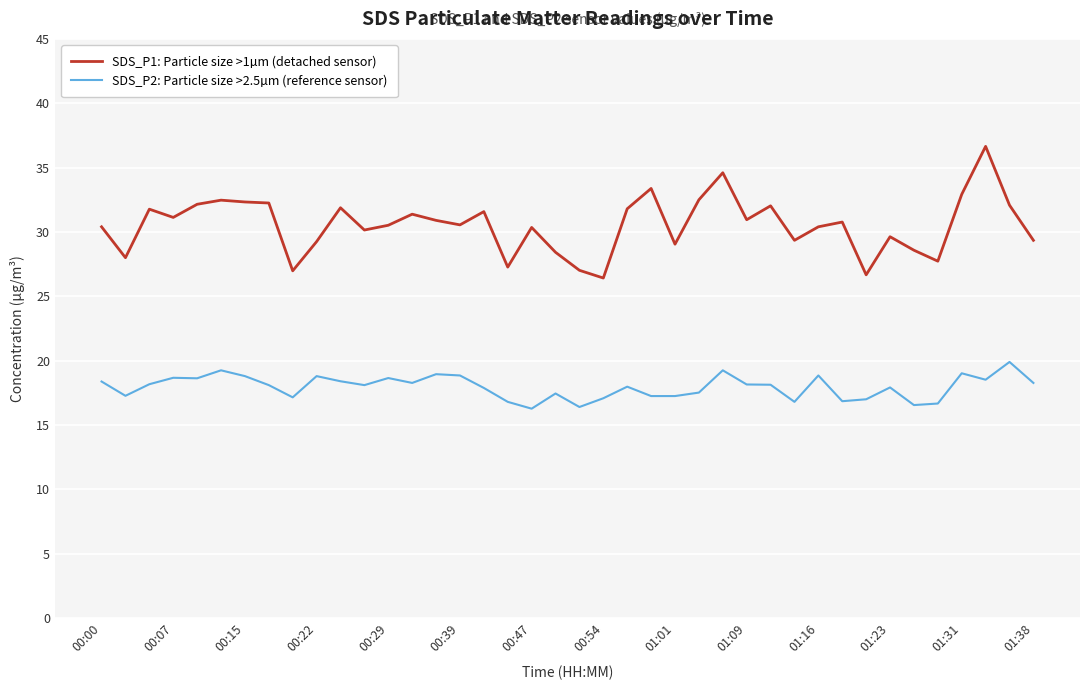

Rank the series by their maximum value, from lowest to highest.

SDS_P2: Particle size >2.5µm (reference sensor), SDS_P1: Particle size >1µm (detached sensor)